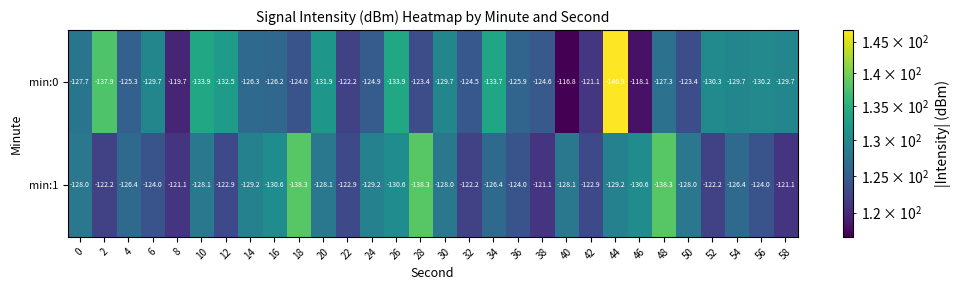

At which category is the sum across all series the highest?

8